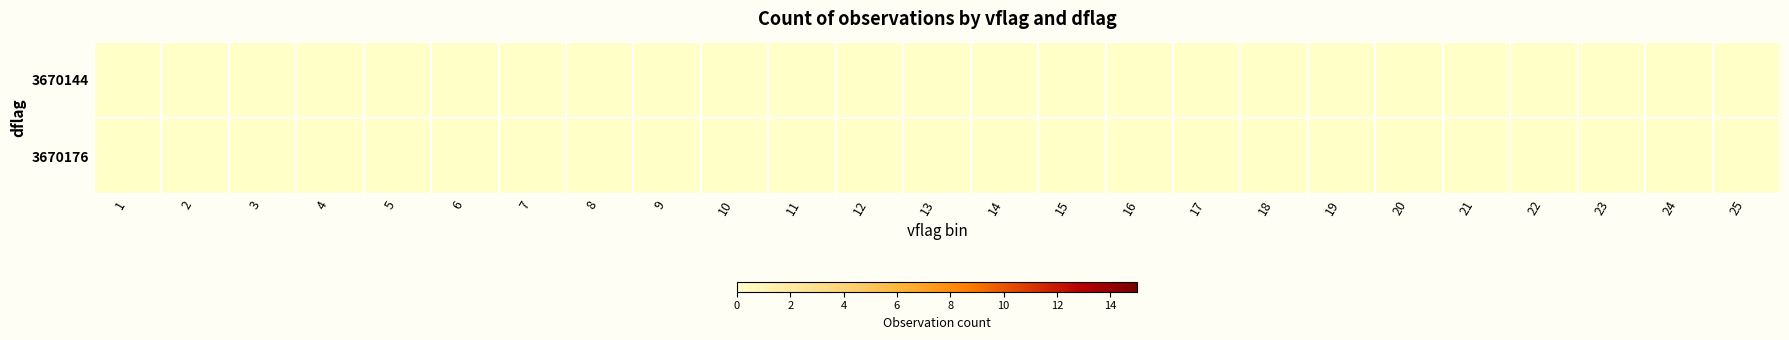

At which label is 3670144 closest to 7?

4.0